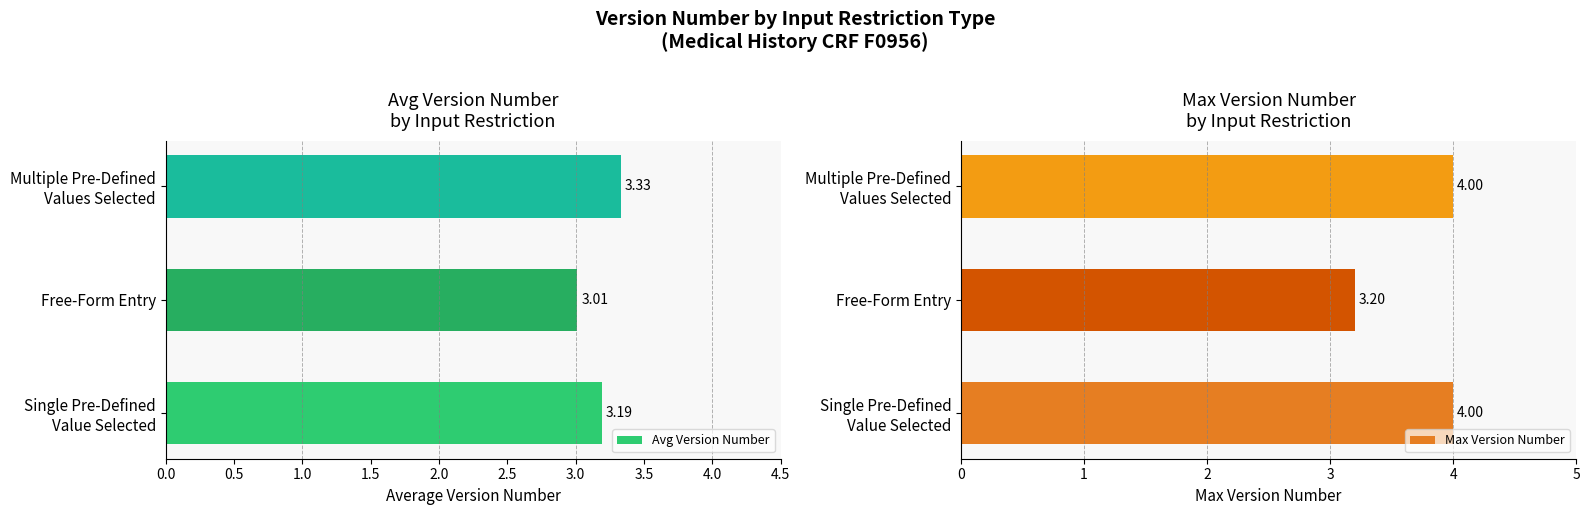

At which label is Max Version Number closest to 3?

Free-Form Entry